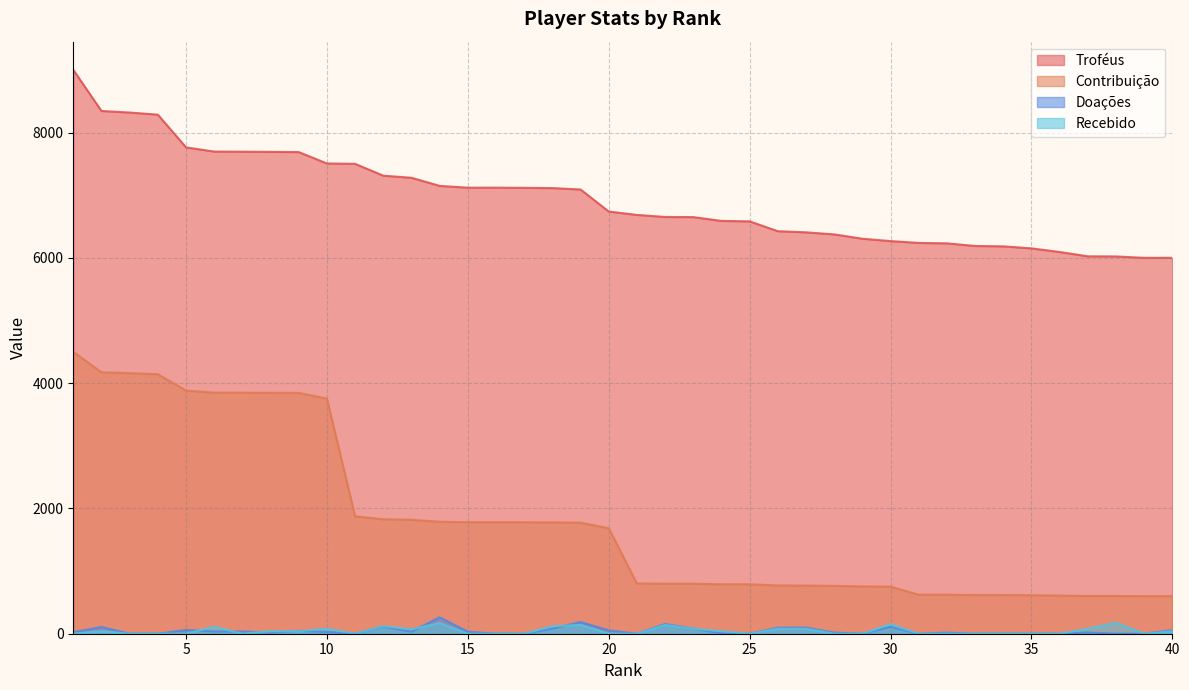

List the series in order of their peak value, lowest first.

Recebido, Doações, Contribuição, Troféus